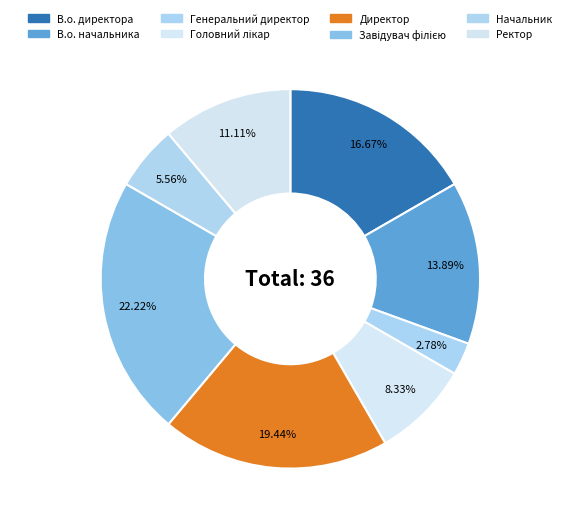

To the nearest percent, what is the combined percentage of В.о. начальника and Начальник?

19%